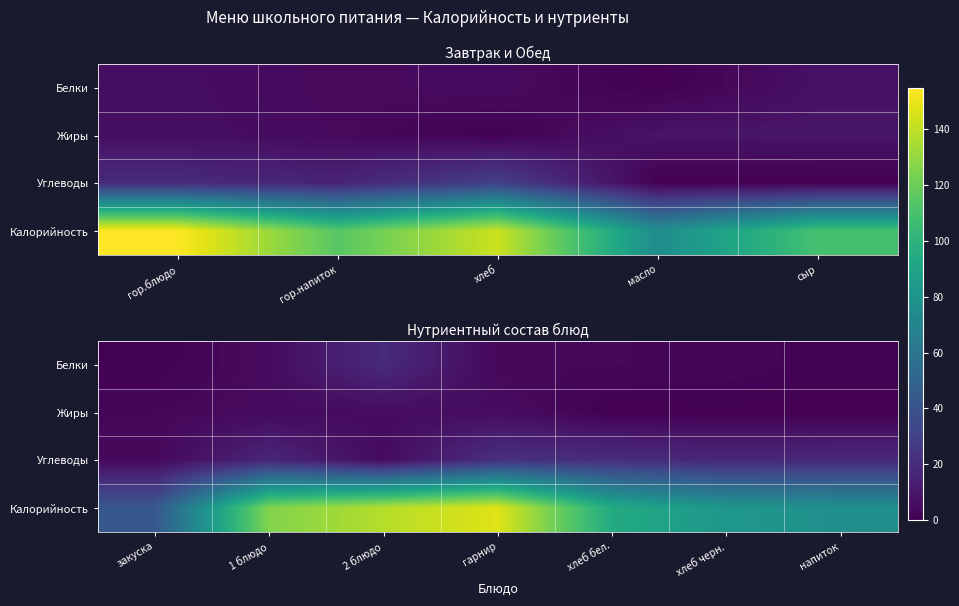

How many distinct data groups are displayed?

4